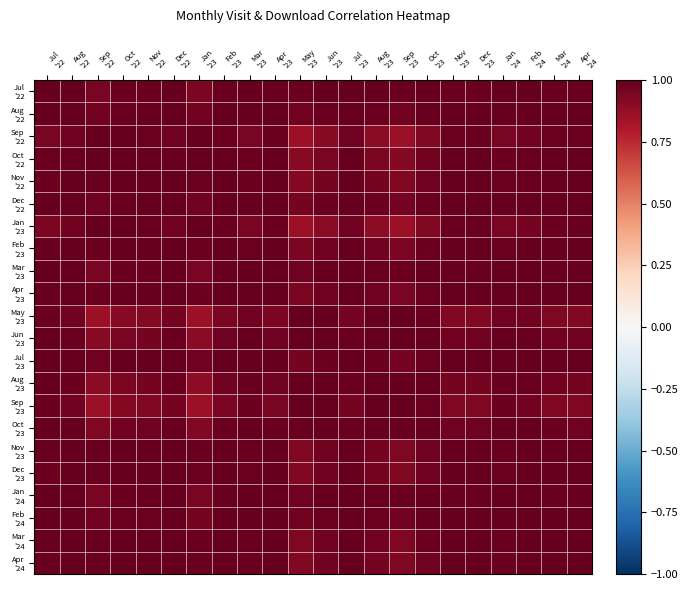

List the series in order of their peak value, lowest first.

May '23, Feb '24, Mar '24, Aug '22, Jul '23, Aug '23, Jan '24, Jul '22, Sep '22, Oct '22, Nov '22, Jan '23, Feb '23, Apr '23, Nov '23, Dec '23, Apr '24, Dec '22, Mar '23, Jun '23, Sep '23, Oct '23